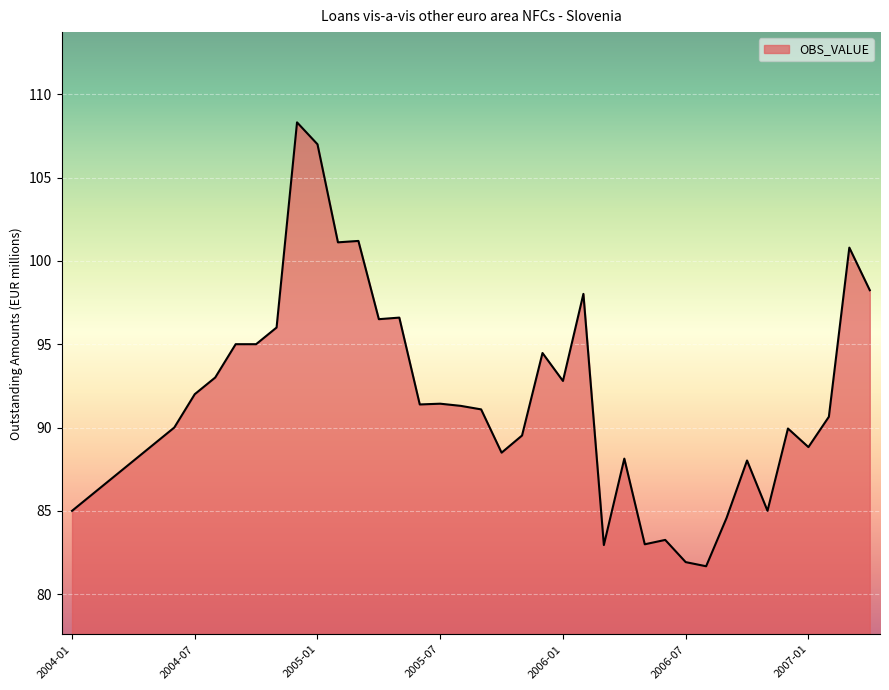

What is the difference between the maximum and minimum values?

26.6